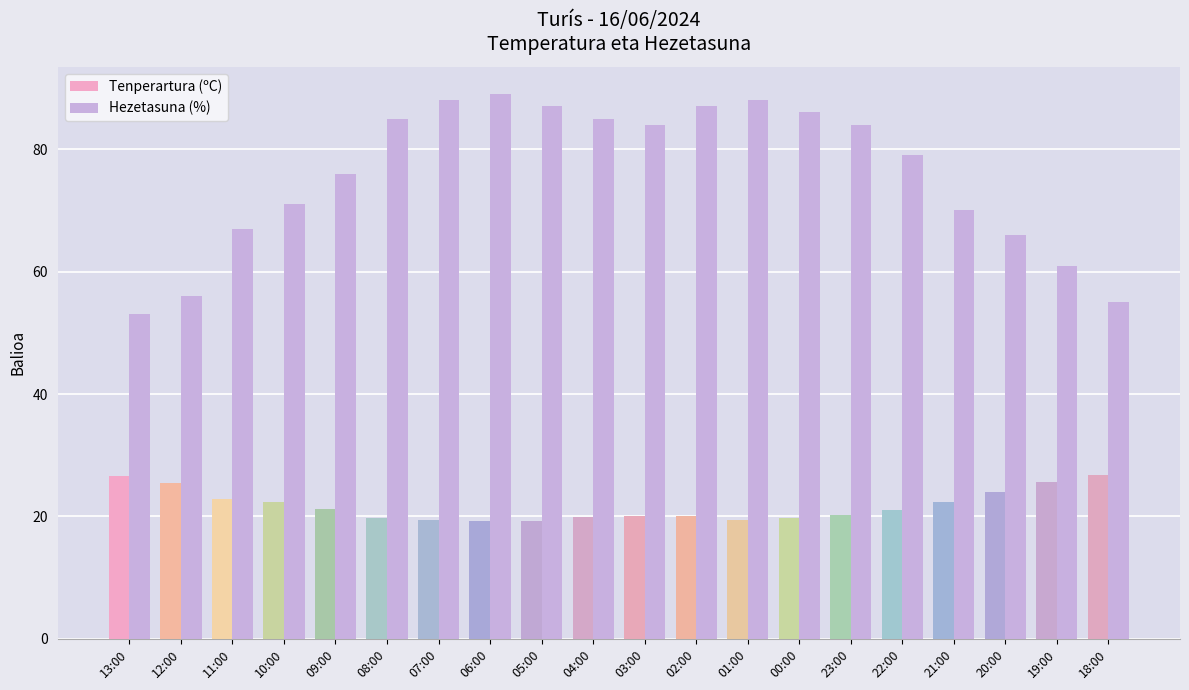

At which category does the chart reach its minimum across all series?

06:00